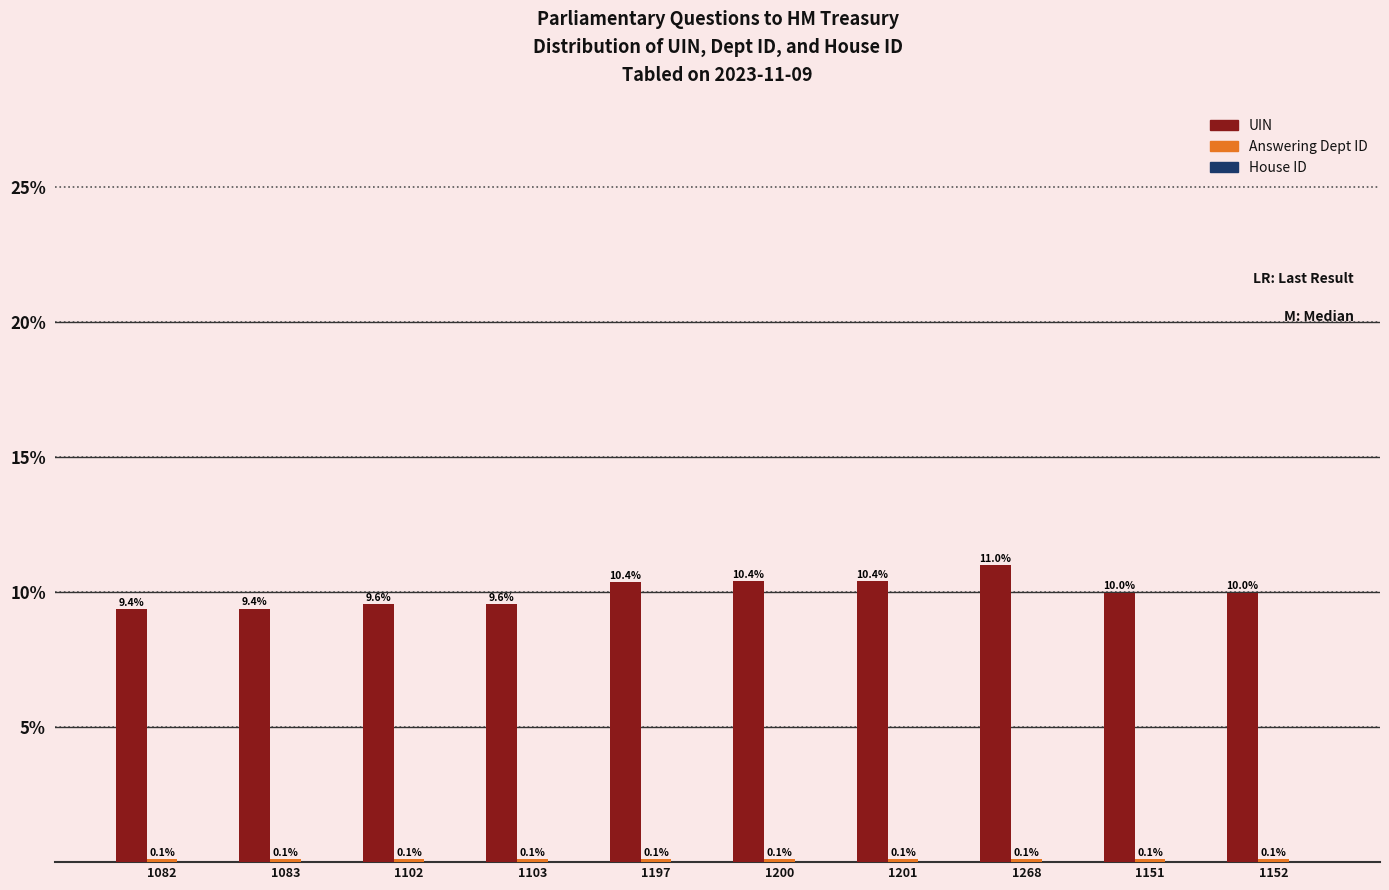

What is the sum of the UIN values at 1200 and 1103?

20.0